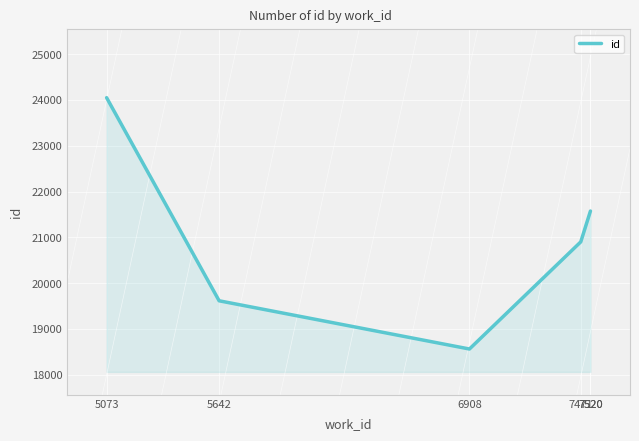

What is the value of the 2nd point from the left?

19615